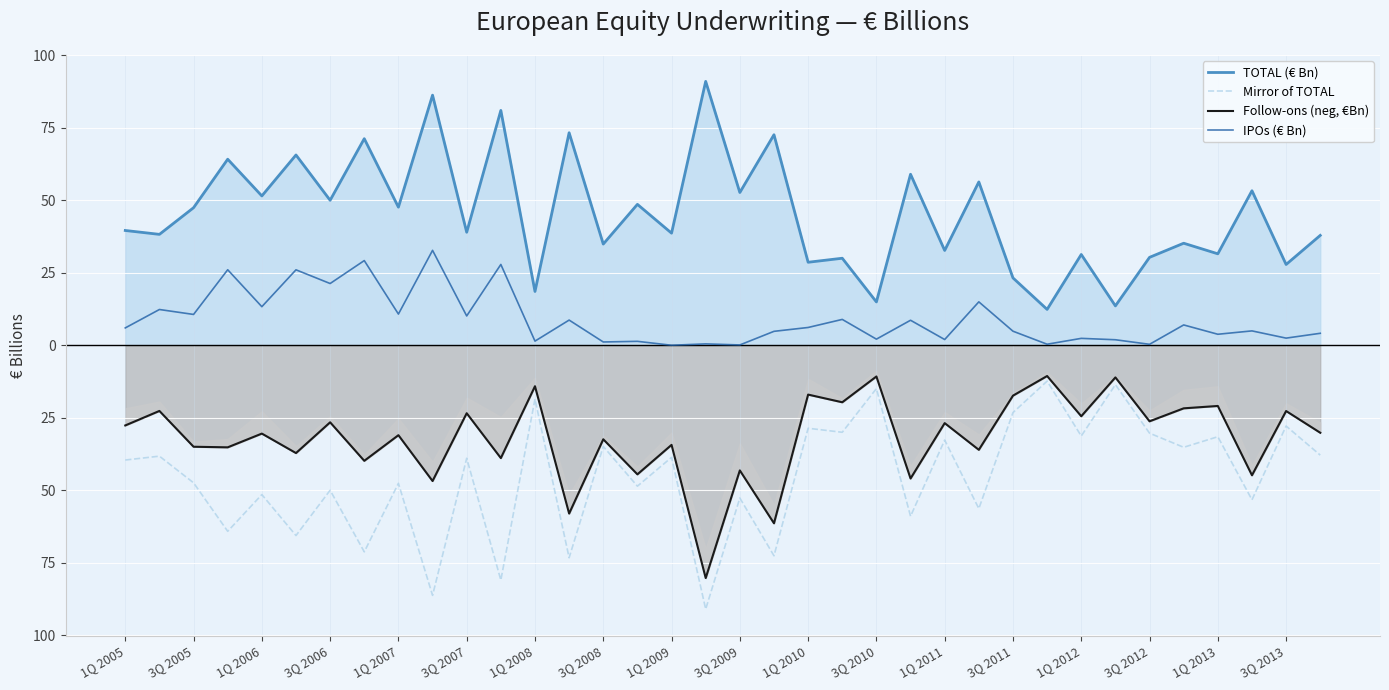

True or false: Mirror of TOTAL and IPOs (€ Bn) cross at least once.

False